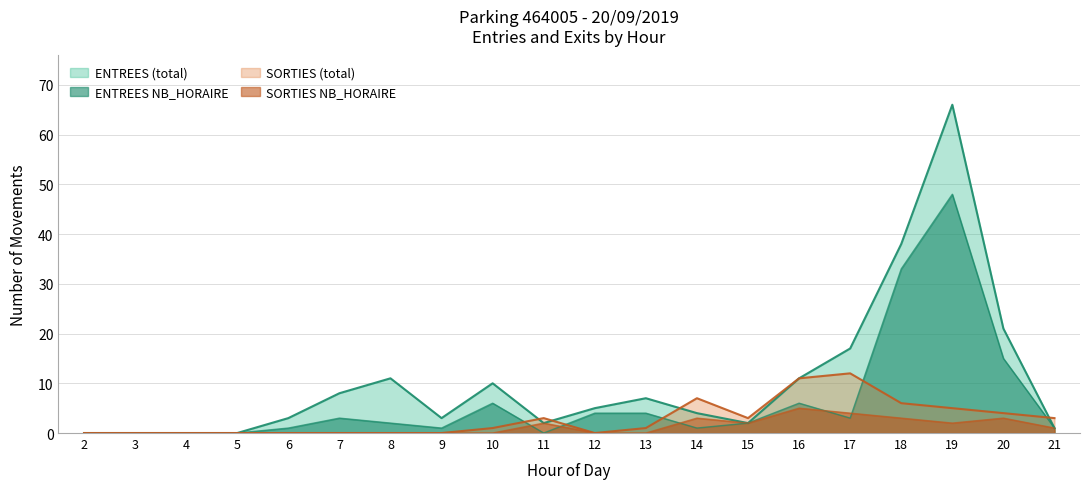

Where is SORTIES_NB_HORAIRE nearest to the value 2?

11